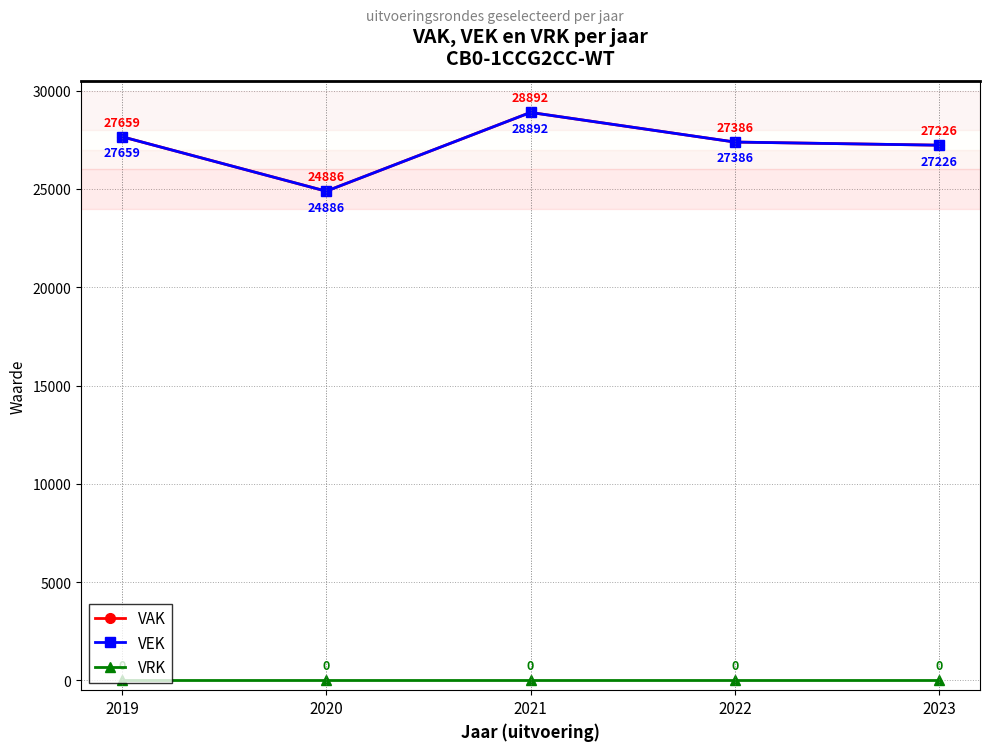

Which has a higher value, 2023 or 2021?

2021